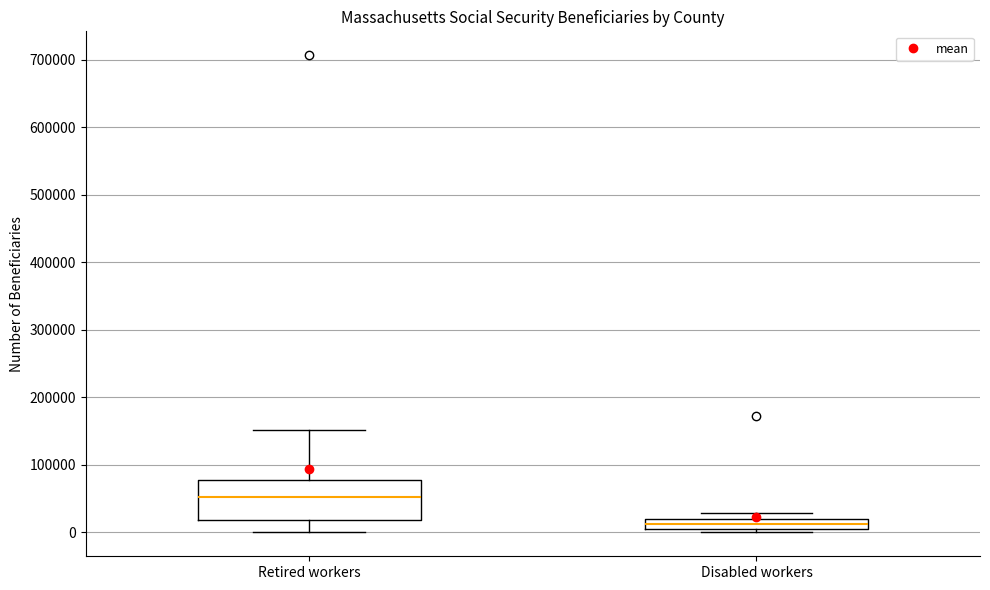

Reading left to right, read every box against the y-axis: the position of its median line, the range the box covers, and the ends of its whiskers. The values are not printed on the chart, so give them approximately, as read against the axis.

Retired workers: median 50000, box 20000 to 80000, whiskers 0 to 150000
Disabled workers: median 10000, box 0 to 20000, whiskers 0 (just below the box's lower edge) to 30000